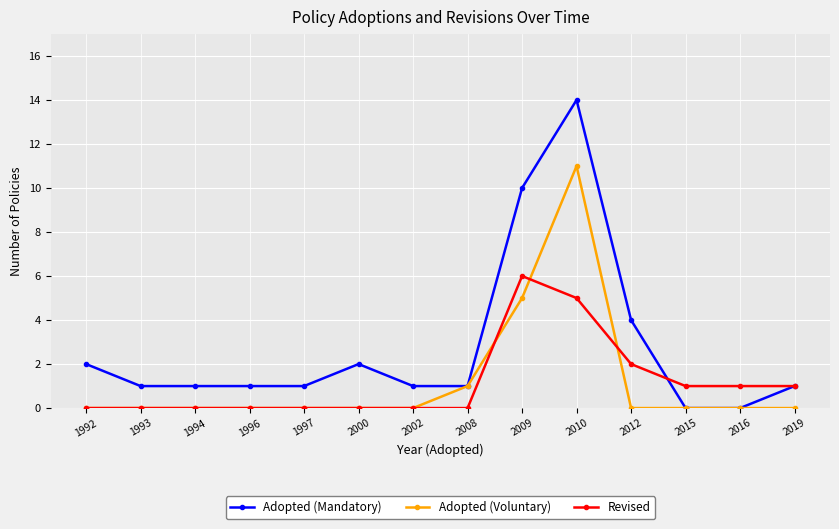

True or false: Adopted (Mandatory) has more than 1 interior local peaks.

True